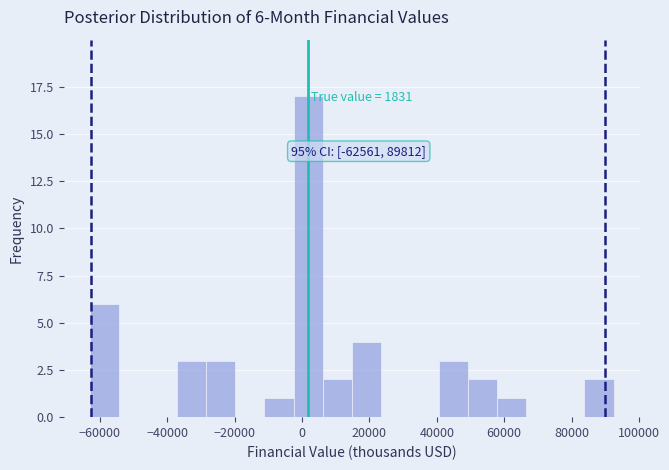

Which range on the x-axis has the tallest bar?

-2000 to 6000